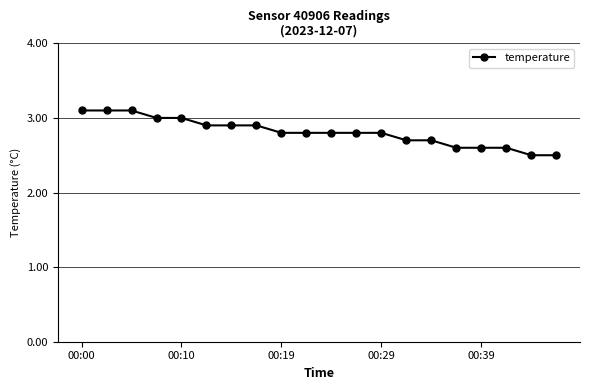

What is the smallest value displayed?

2.5